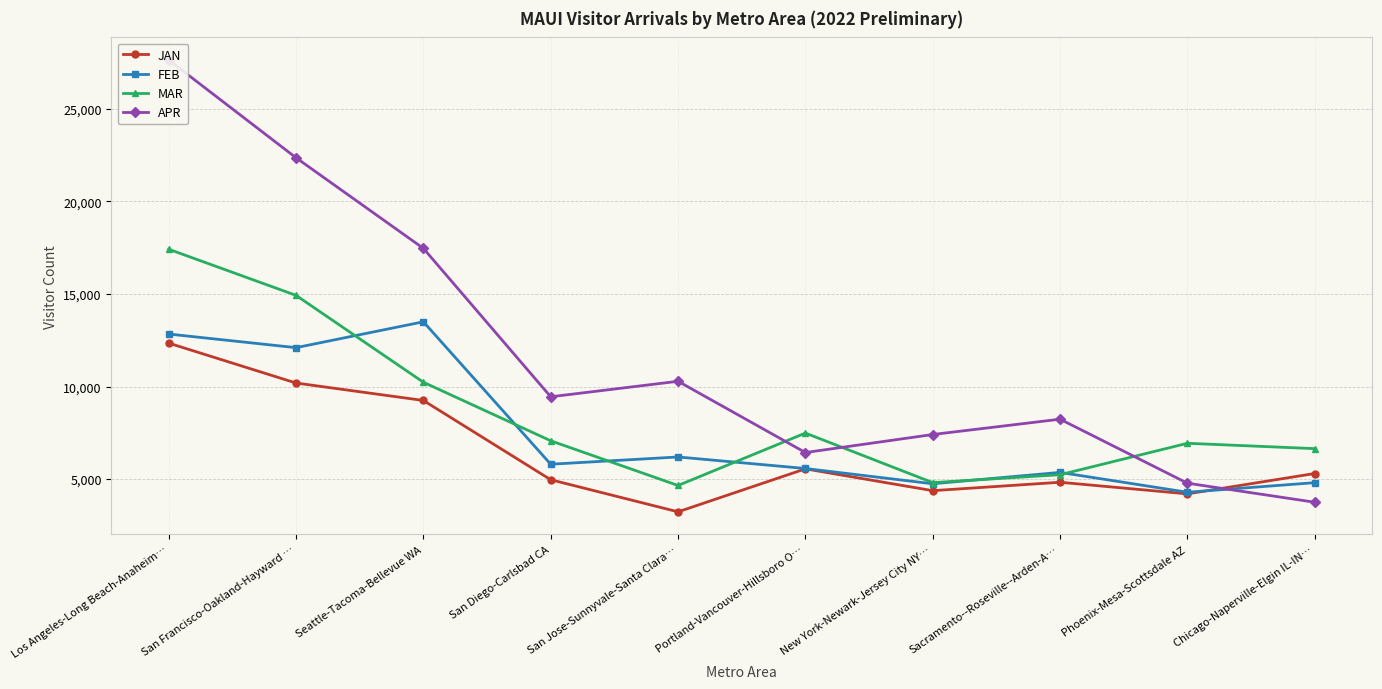

Where is APR nearest to the value 15695?

Seattle-Tacoma-Bellevue WA